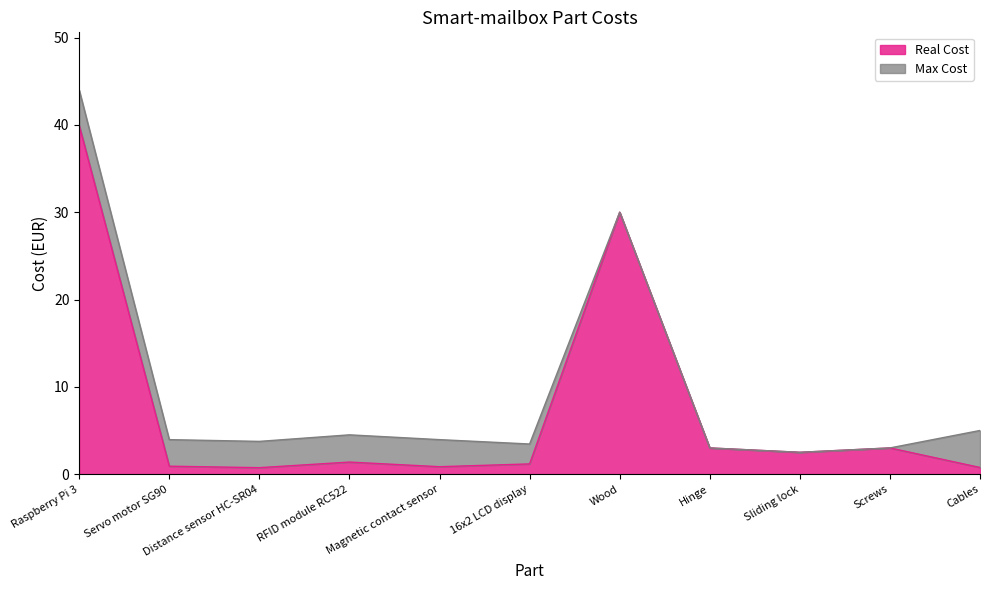

What are all the series names shown in the legend?

Real Cost, Max Cost